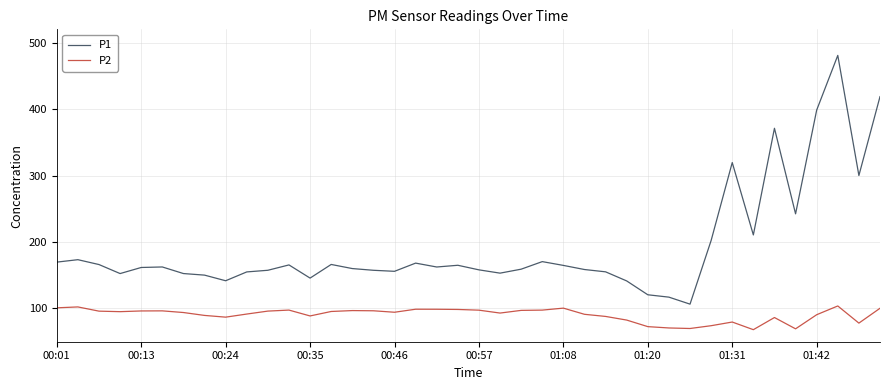

List the series in order of their overall mean, highest first.

P1, P2